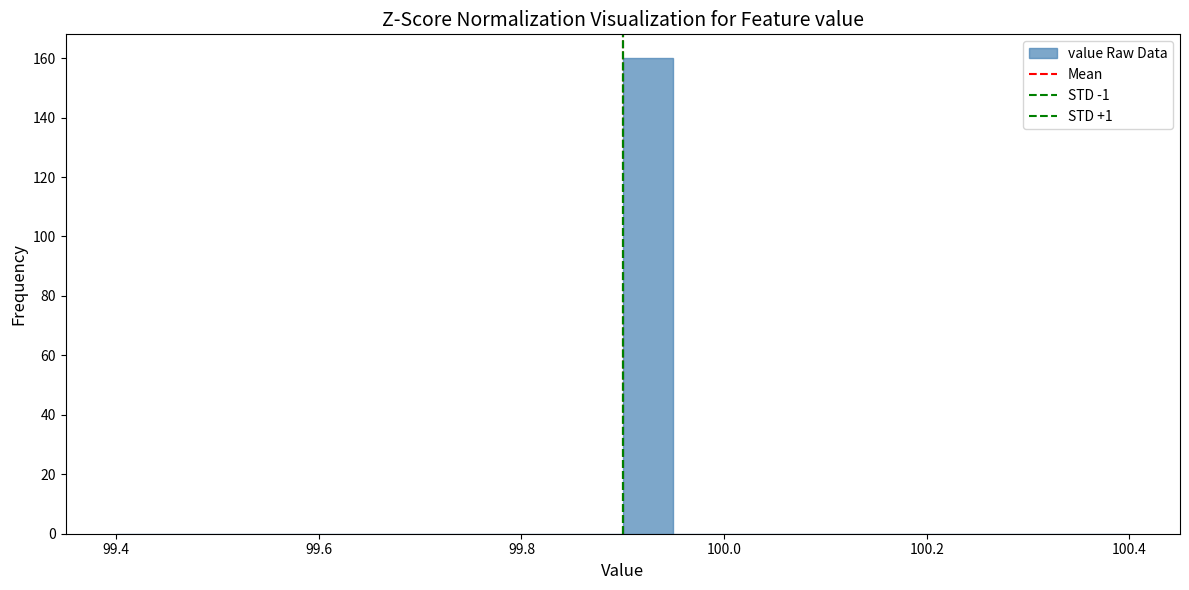

Read against the x-axis, roughly where is the centre of the tallest bar?

99.92